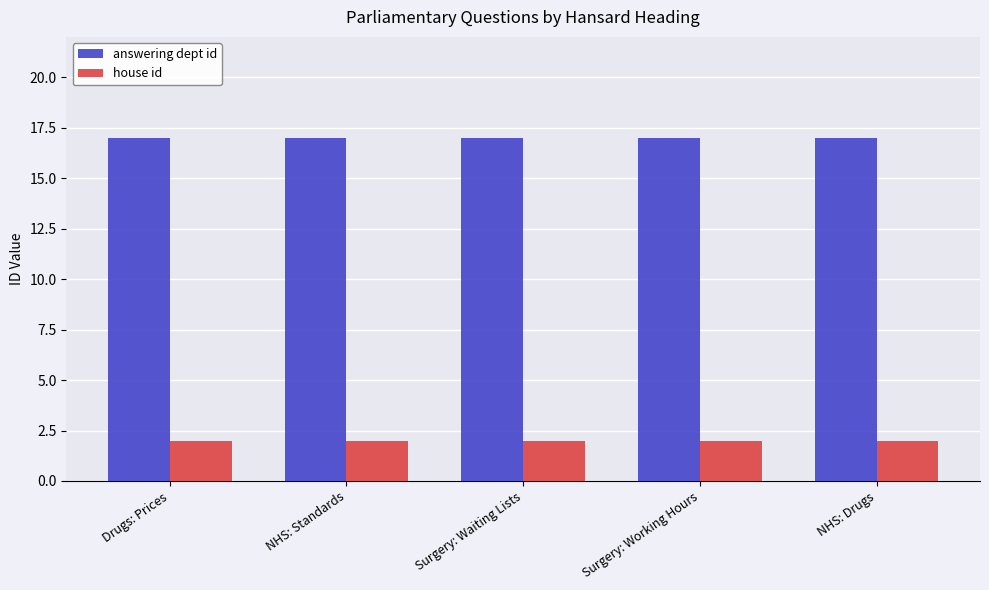

List the series in order of their peak value, lowest first.

house id, answering dept id